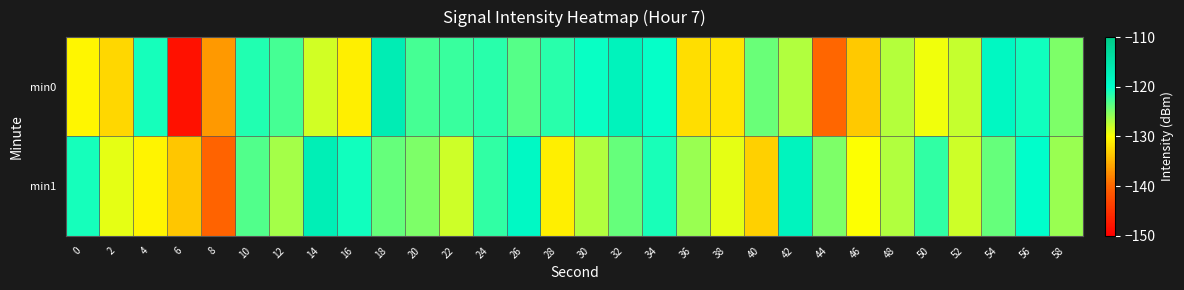

Which has a higher value, 38 or 32?

32